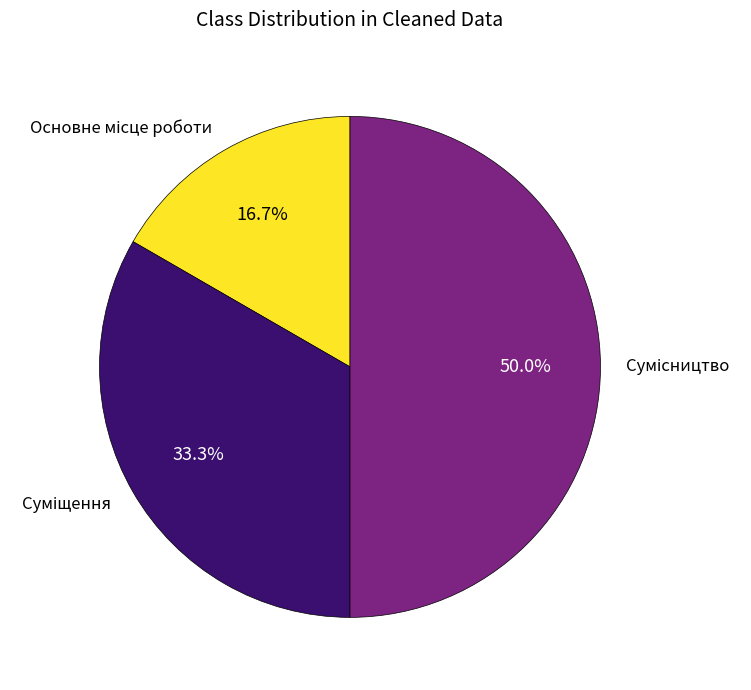

Count the number of slices in the pie.

3